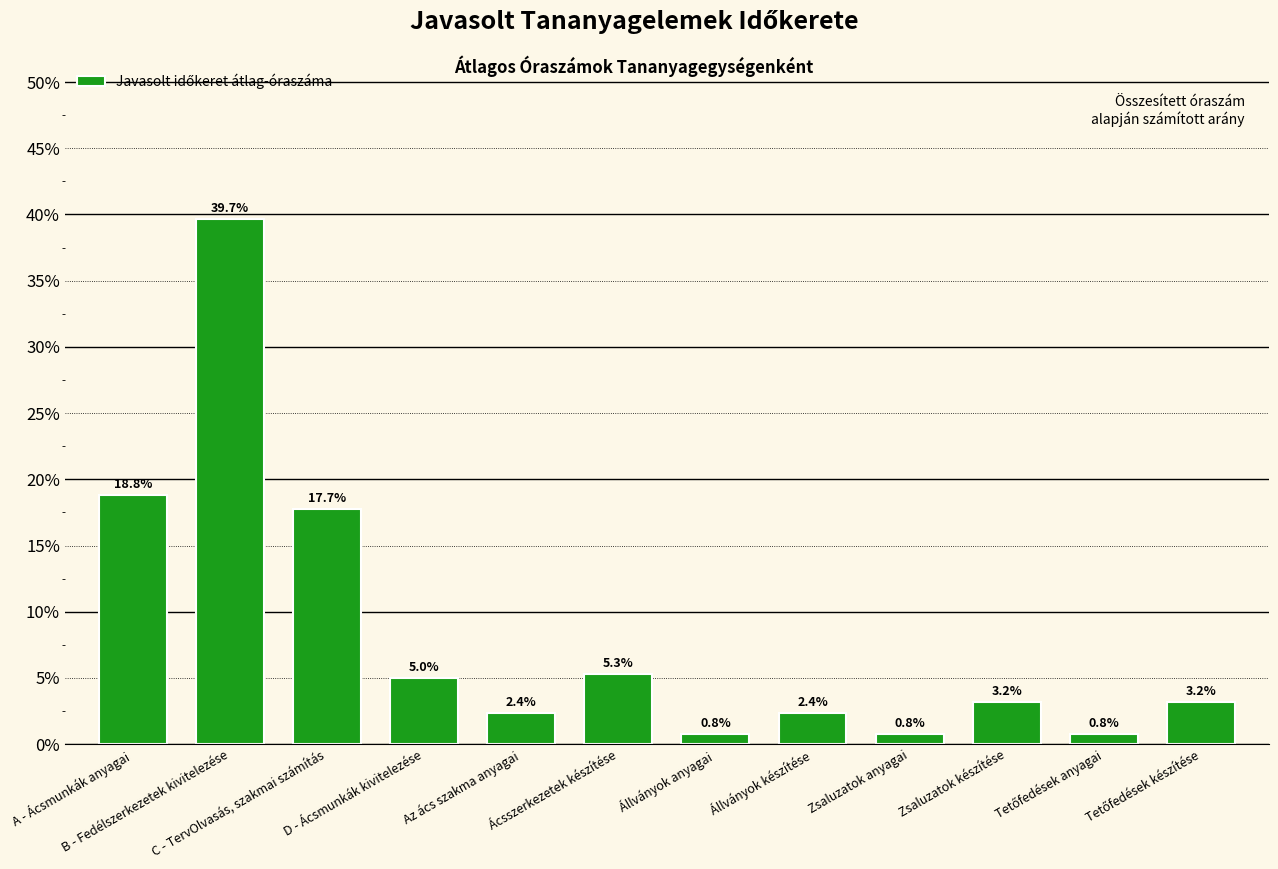

How many distinct data groups are displayed?

1